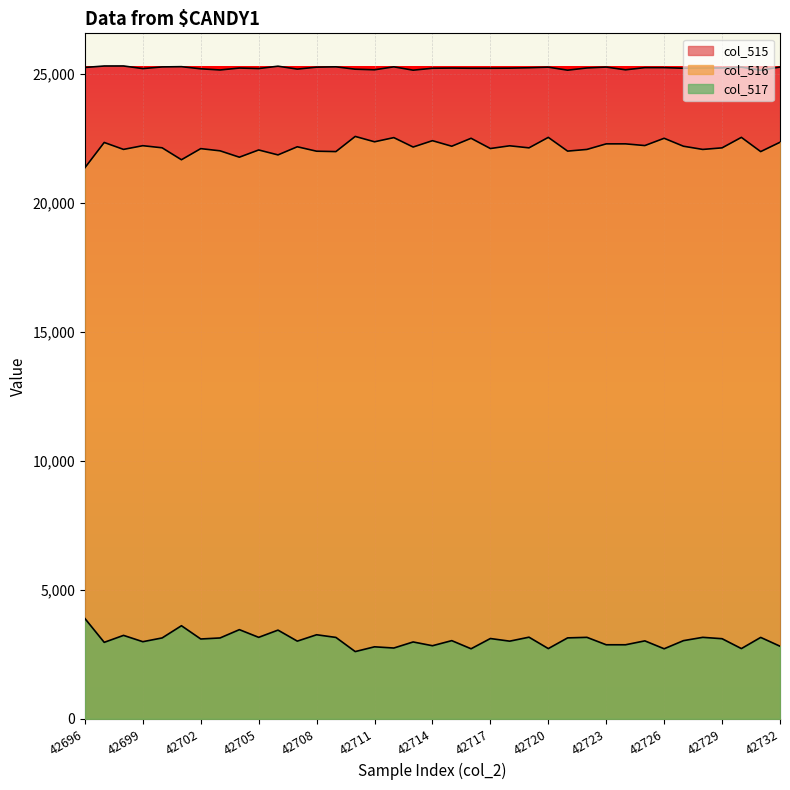

What is the highest value of the col_515 series?

25306